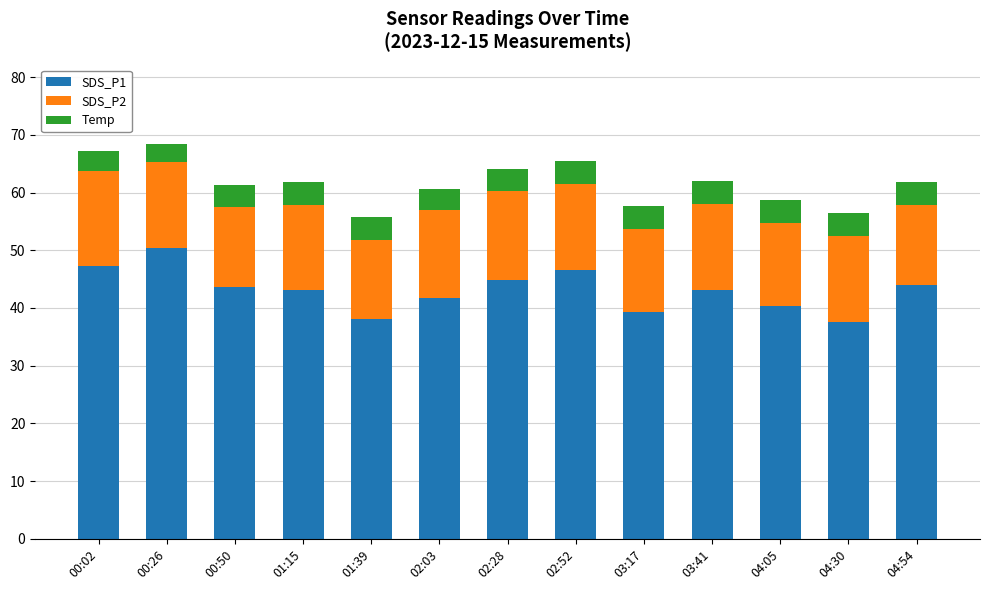

The value of SDS_P1 at 02:28 is 74.7. True or false?

False